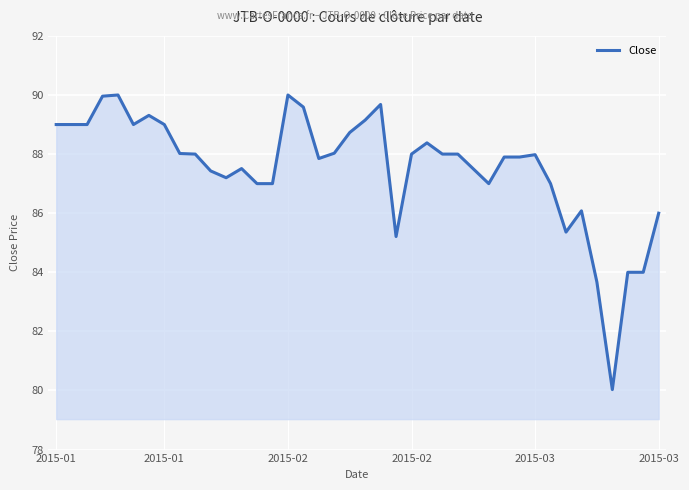

What is the difference between the maximum and minimum values?

10.0